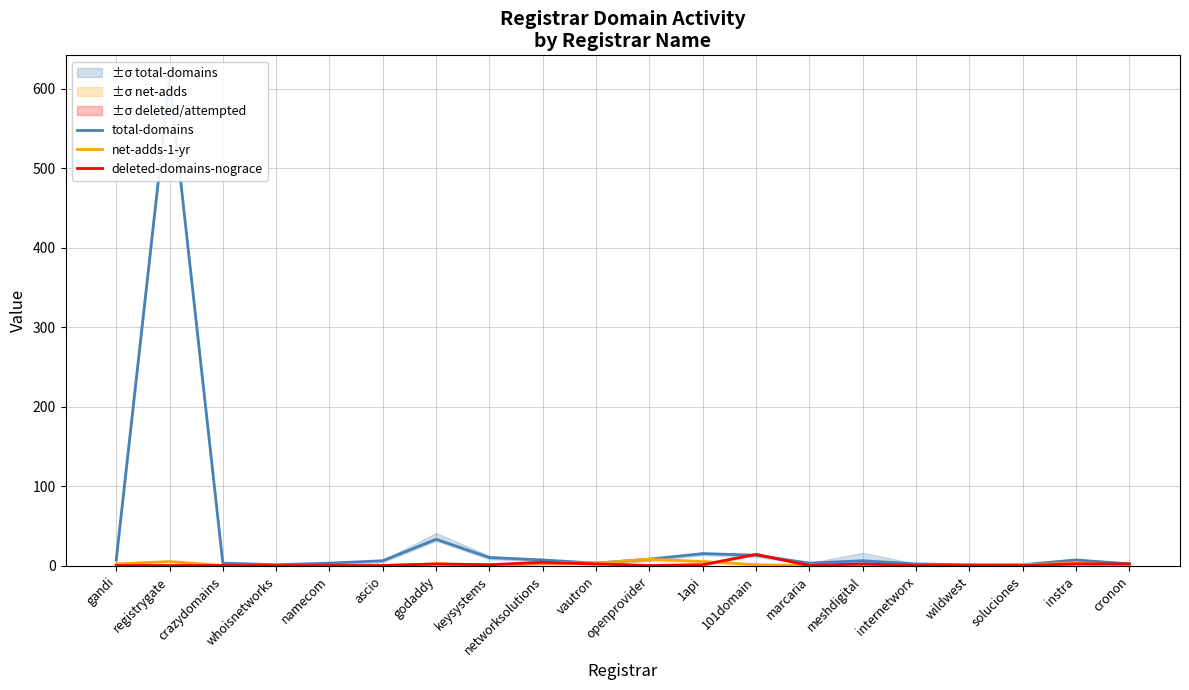

What value does the total-domains series have at godaddy, to the nearest 10?

30